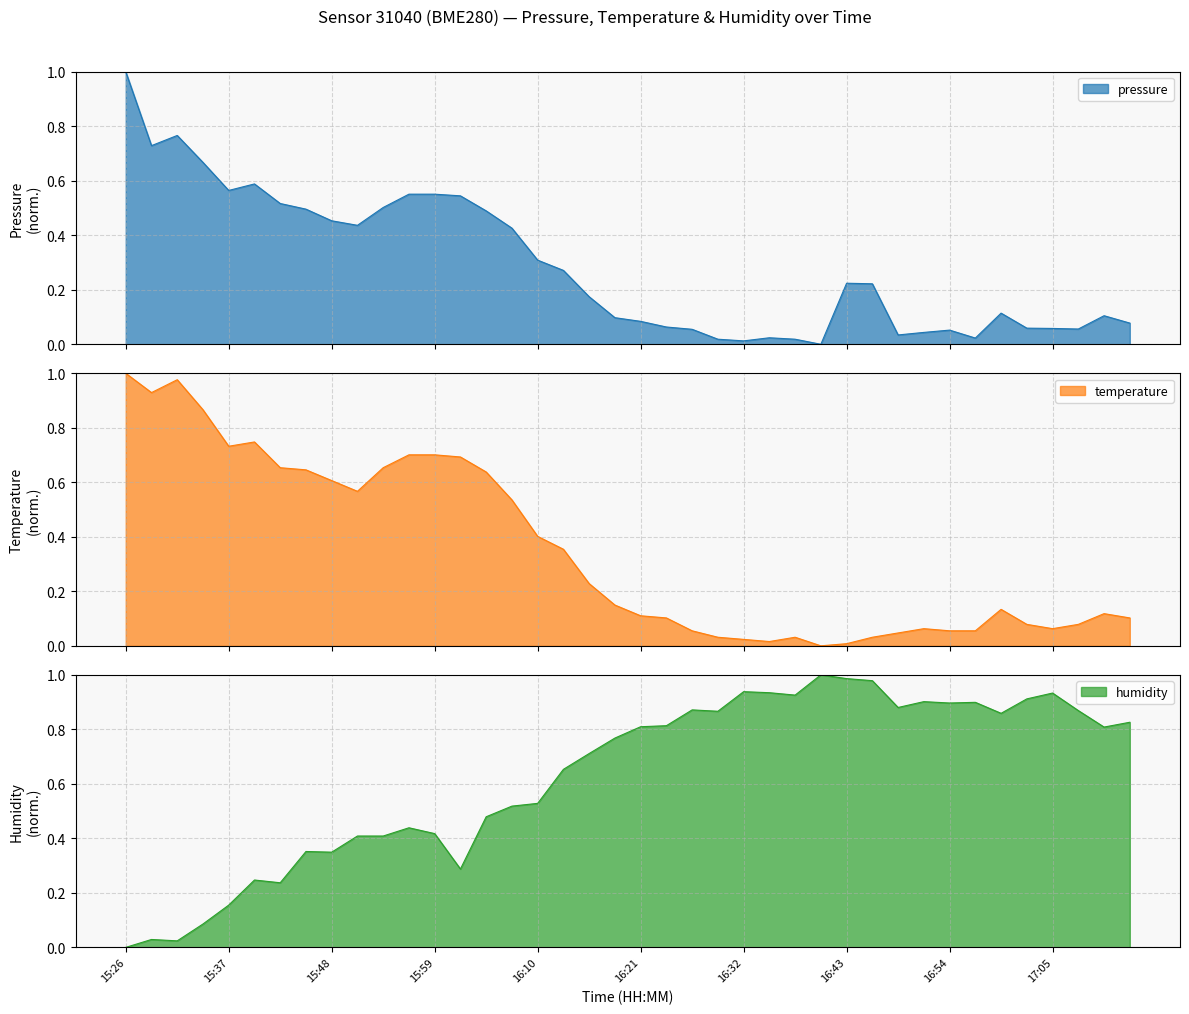

The temperature series shows 0.1 at 17:10. True or false?

True